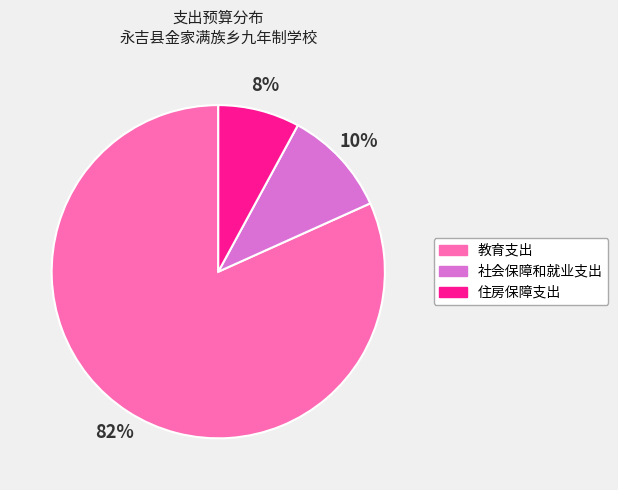

To the nearest percent, what is the difference between the largest and smallest slice percentages?

74%